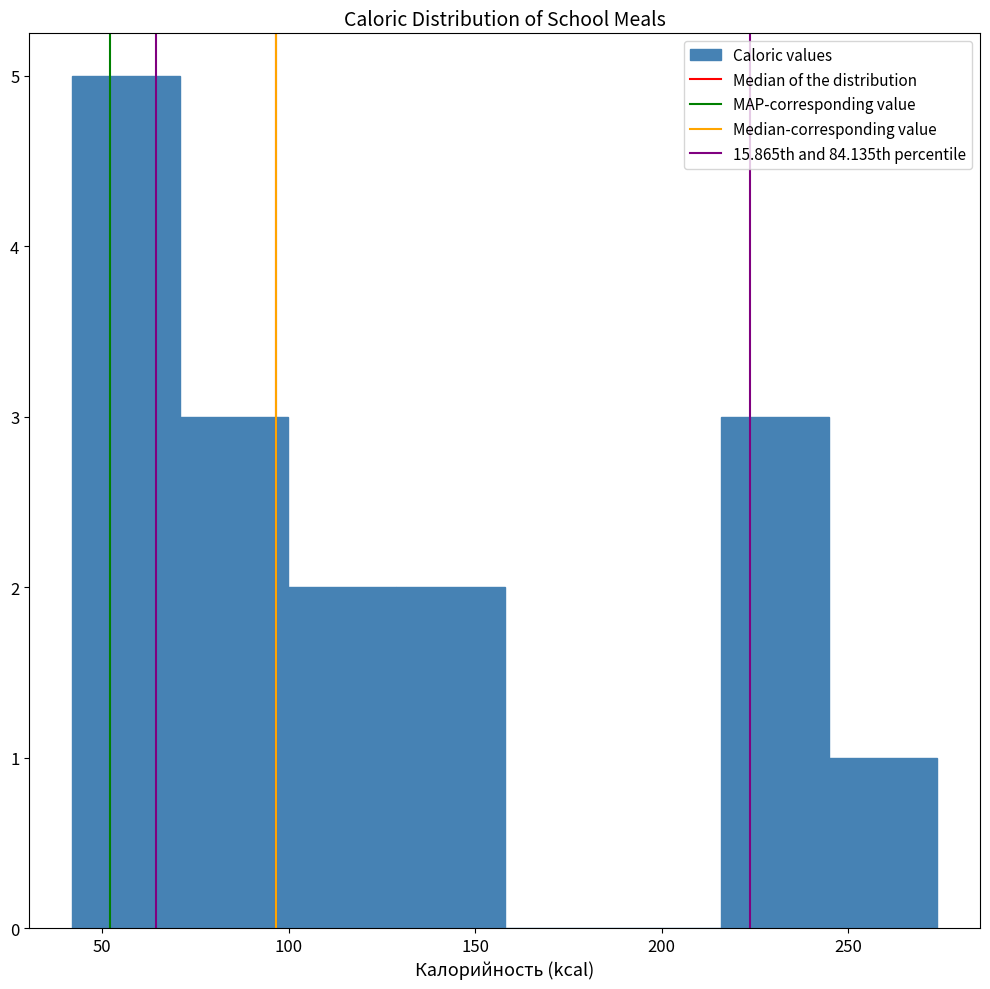

Reading left to right, transcribe this chart: for each bar, give the range it covers on the x-axis and its height. Neither the bar edges nor the heights are printed on the chart, so give them approximately, as read against the axes.

40 to 70: 5
70 to 100: 3
100 to 130: 2
130 to 160: 2
160 to 185: 0
185 to 215: 0
215 to 245: 3
245 to 275: 1